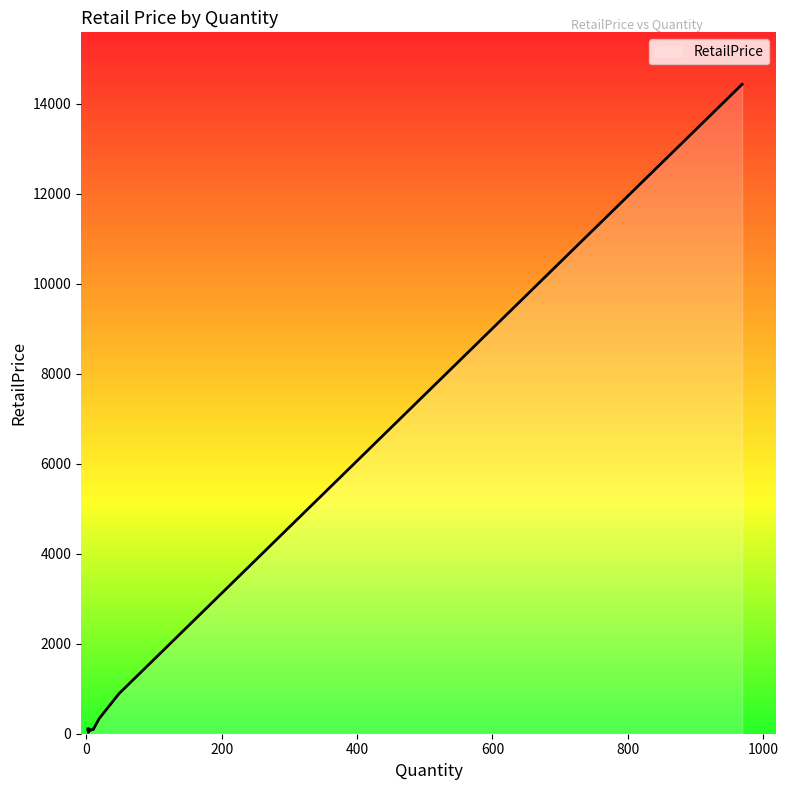

What is the difference between the second highest and minimum values?

859.9